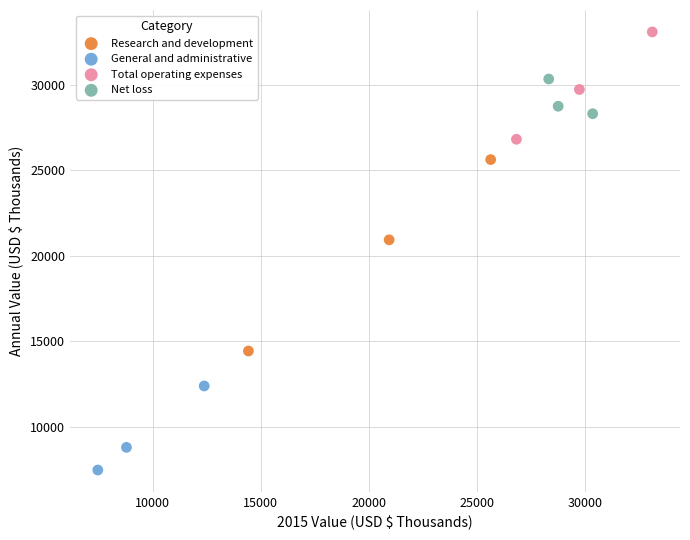

Which series reaches the minimum Y coordinate?

General and administrative